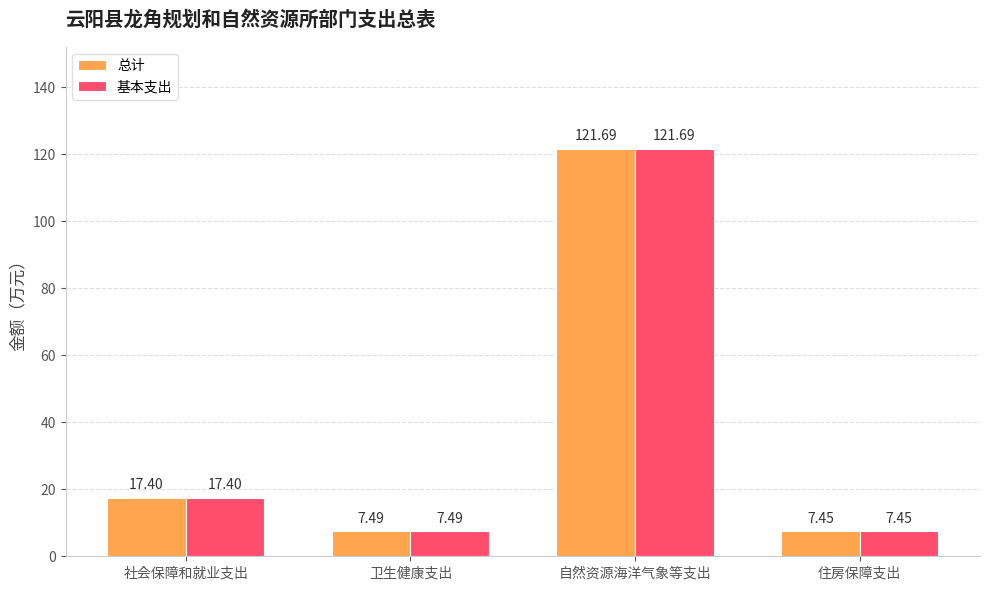

At which category is the sum across all series the highest?

自然资源海洋气象等支出